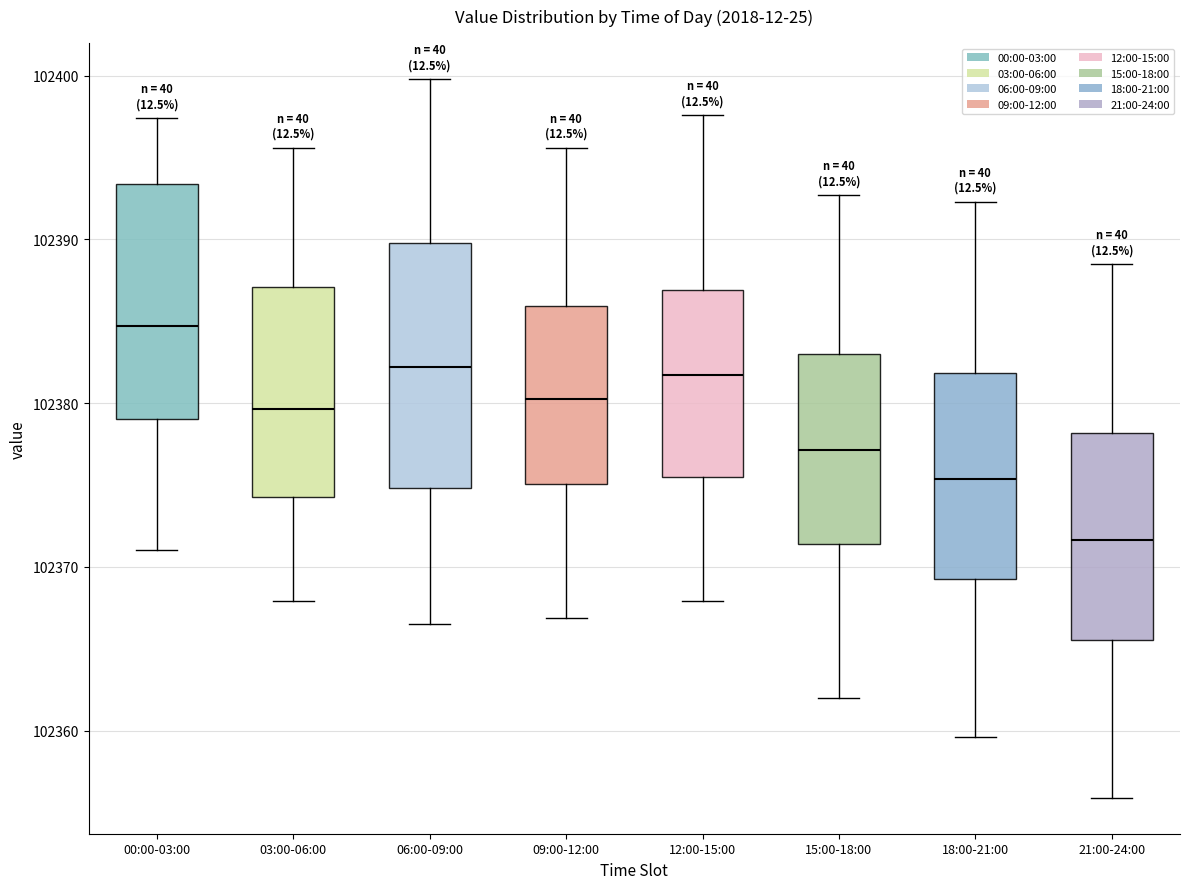

Which box's median line is the lowest?

21:00-24:00